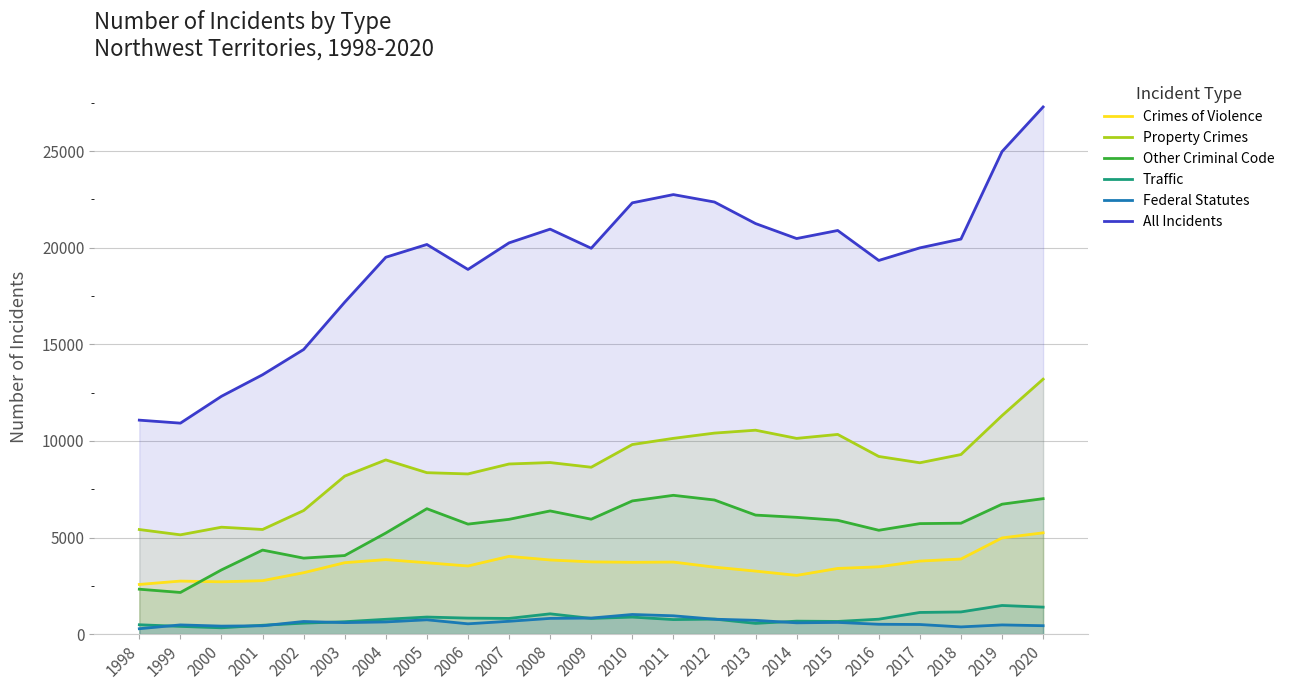

What is the difference between the Federal Statutes values at 2020 and 2002?

219